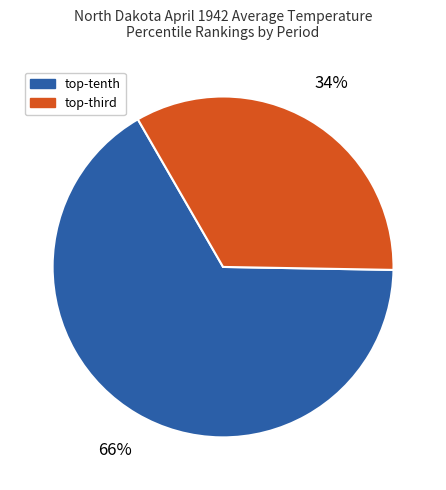

To the nearest percent, what is the average slice percentage?

50%